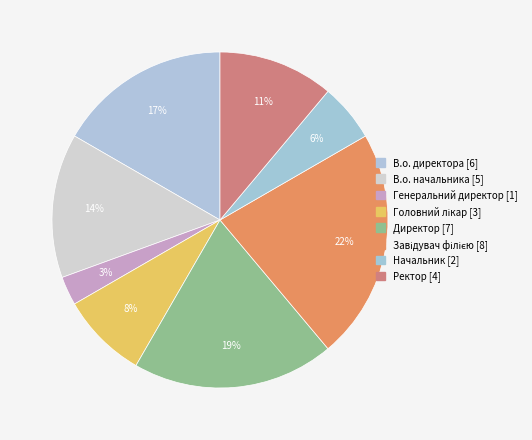

To the nearest percent, what is the combined percentage of Начальник and Завідувач філією?

28%